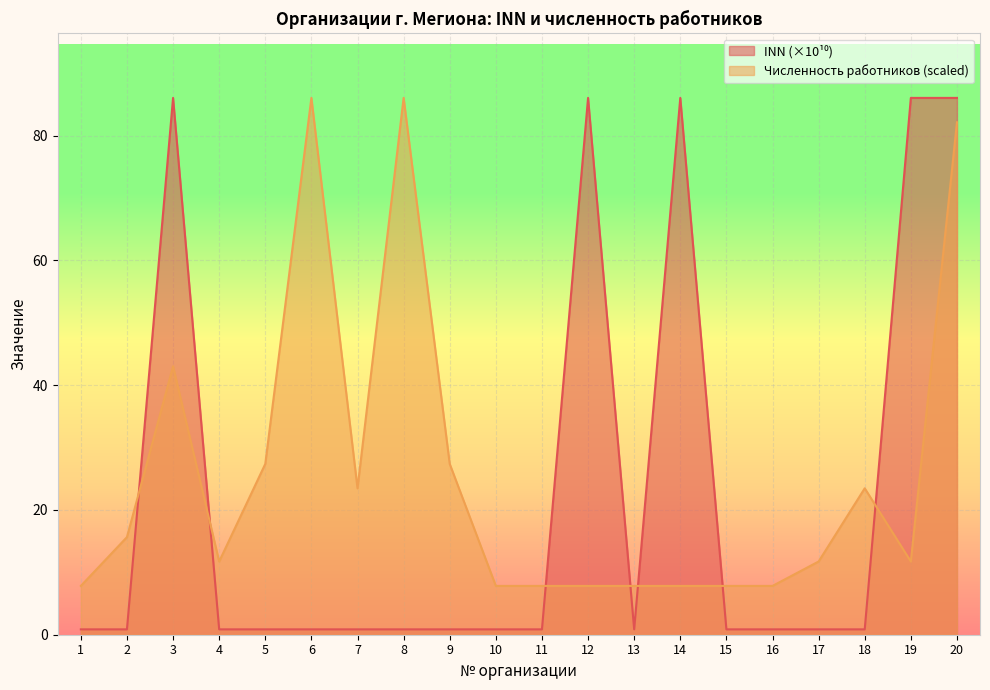

How many values in the Численность работников series are below 11?

8